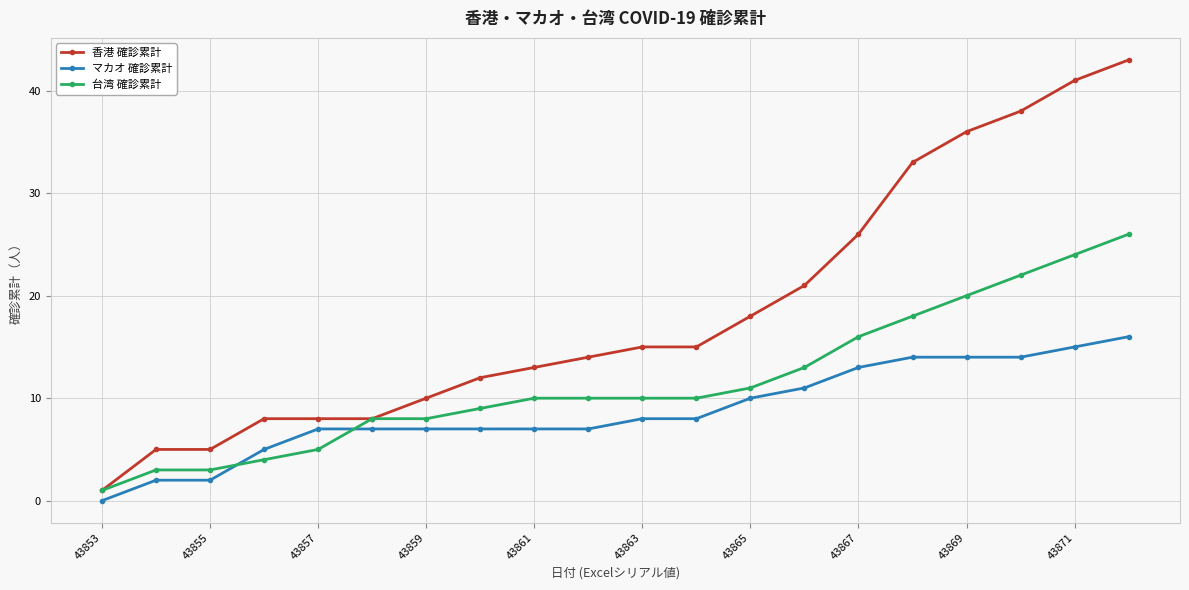

Which series has the largest range (max minus min)?

香港 確診累計